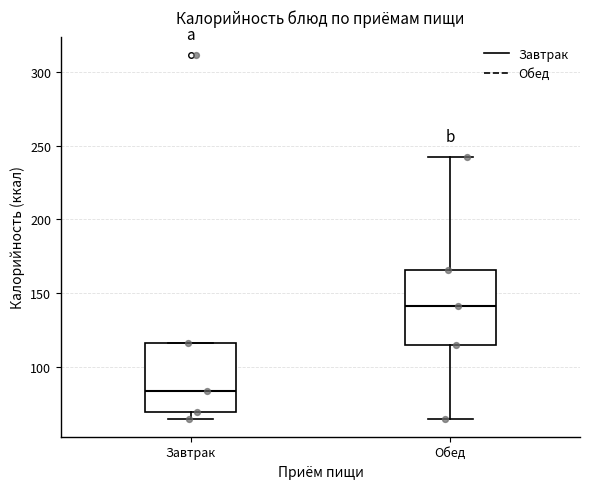

Where does the lower whisker of the box for Обед end on the y-axis? The values are not printed on the chart, so give them approximately, as read against the axis.

65